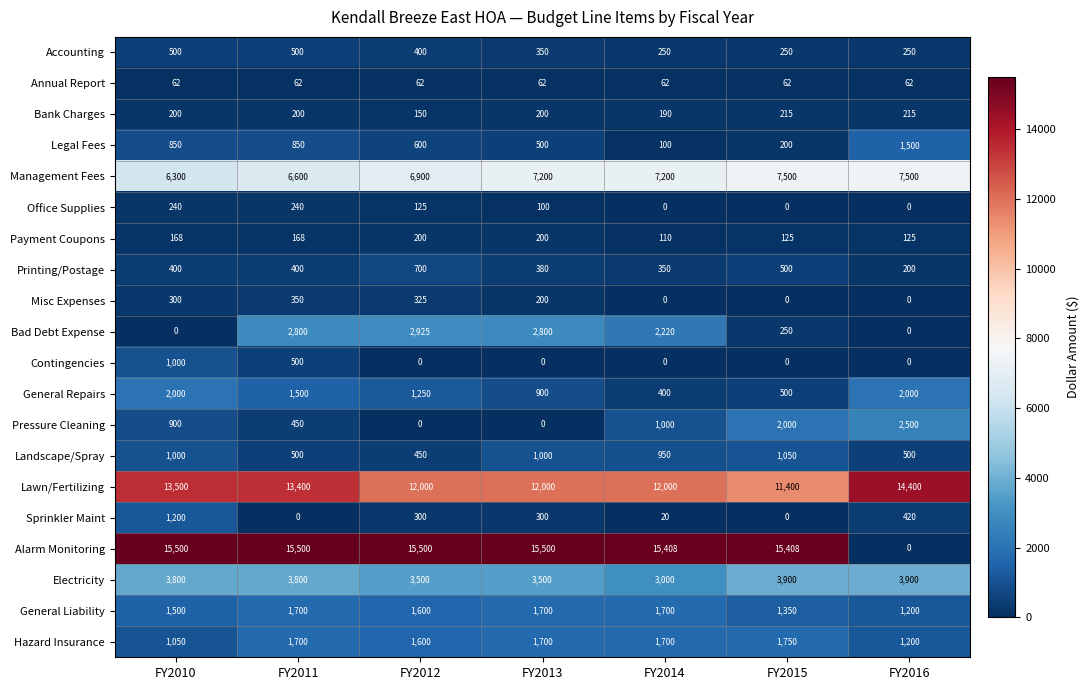

At how many categories does at least one series exceed 1097?

7